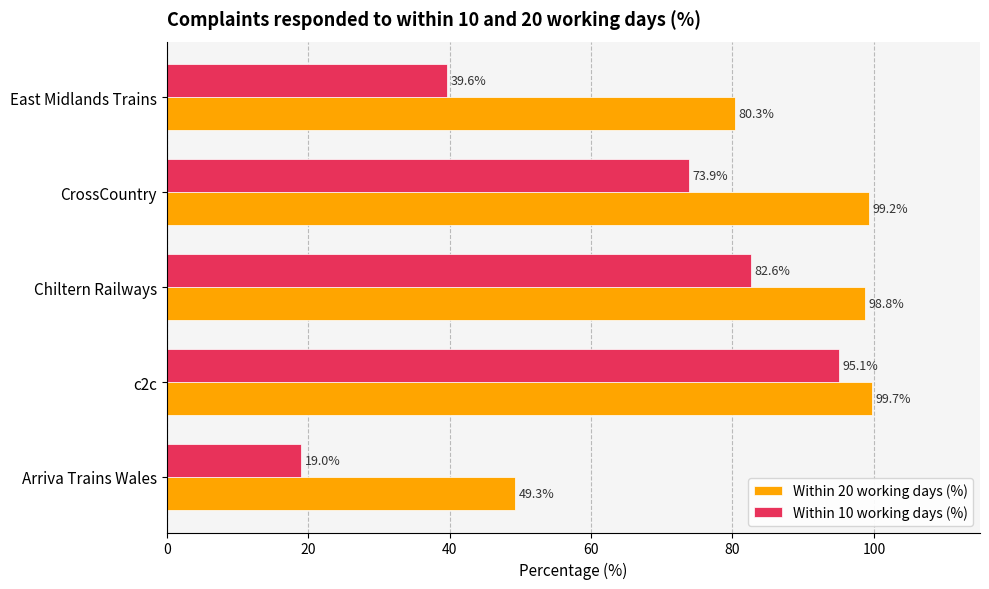

True or false: Within 20 working days (%) has a value of 59.6 at CrossCountry.

False